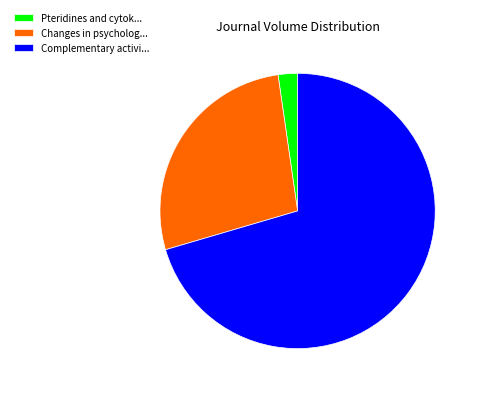

Count the number of slices in the pie.

3